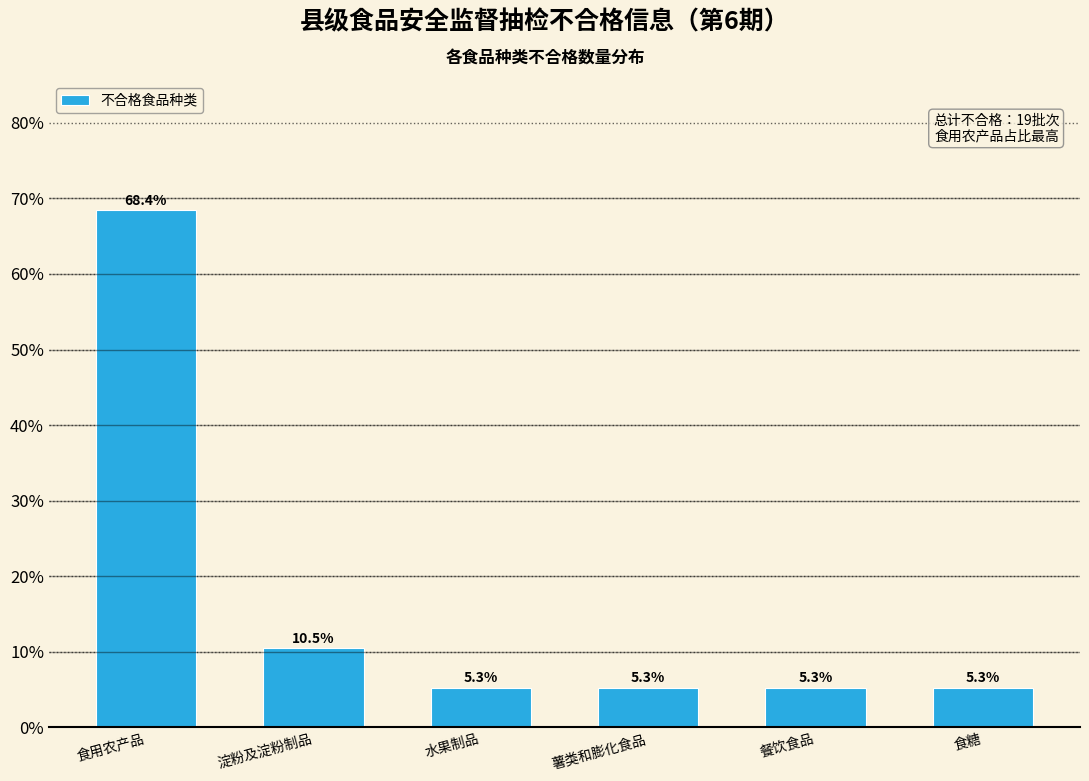

Reading left to right, list all the values displayed in this chart.

食用农产品=68.4	淀粉及淀粉制品=10.5	水果制品=5.3	薯类和膨化食品=5.3	餐饮食品=5.3	食糖=5.3